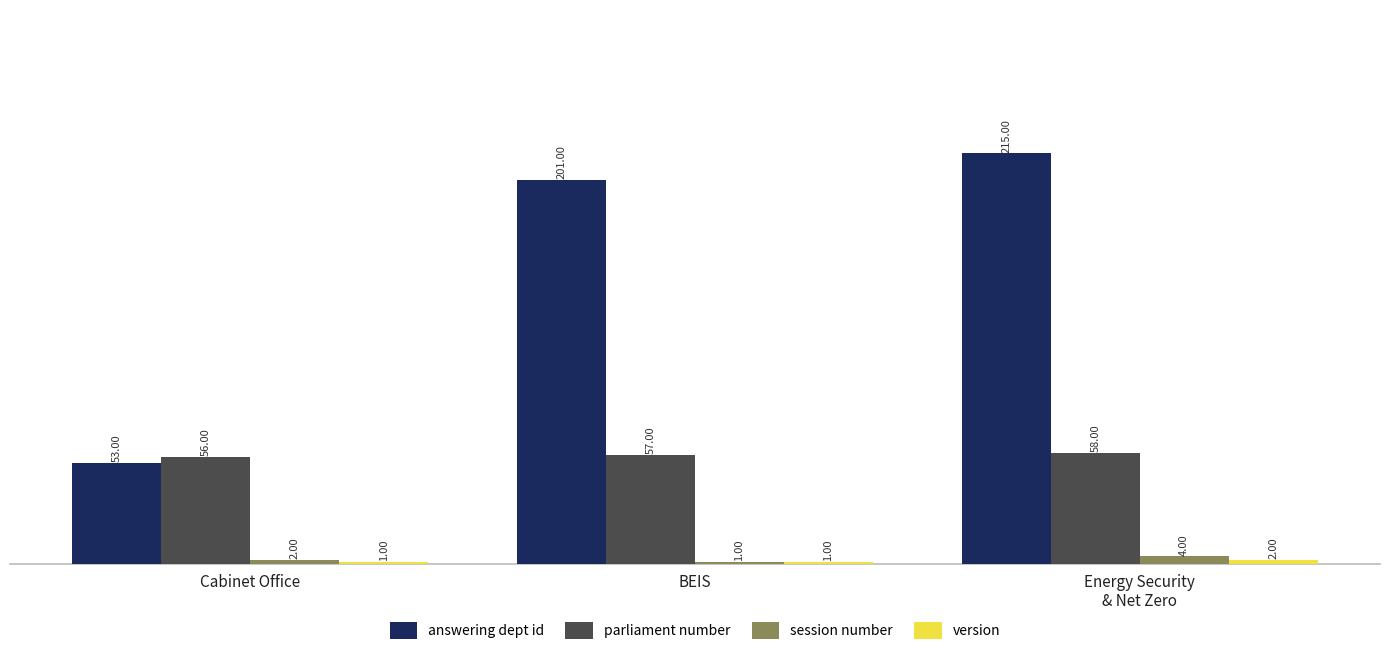

What is the total value across all series at Cabinet Office?

112